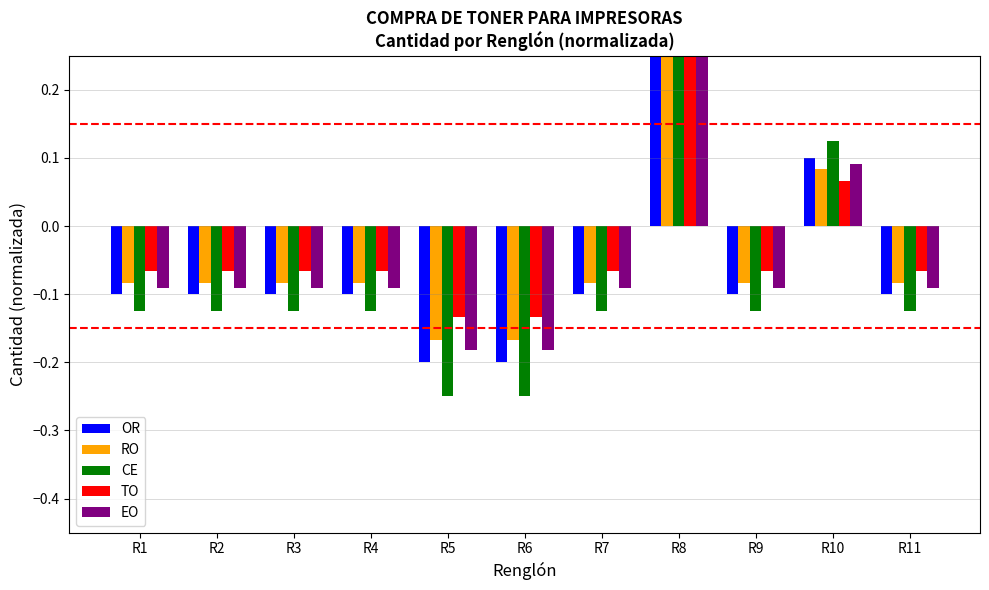

List the labels in order of OR value, smallest first.

R5, R6, R1, R2, R3, R4, R7, R9, R11, R10, R8